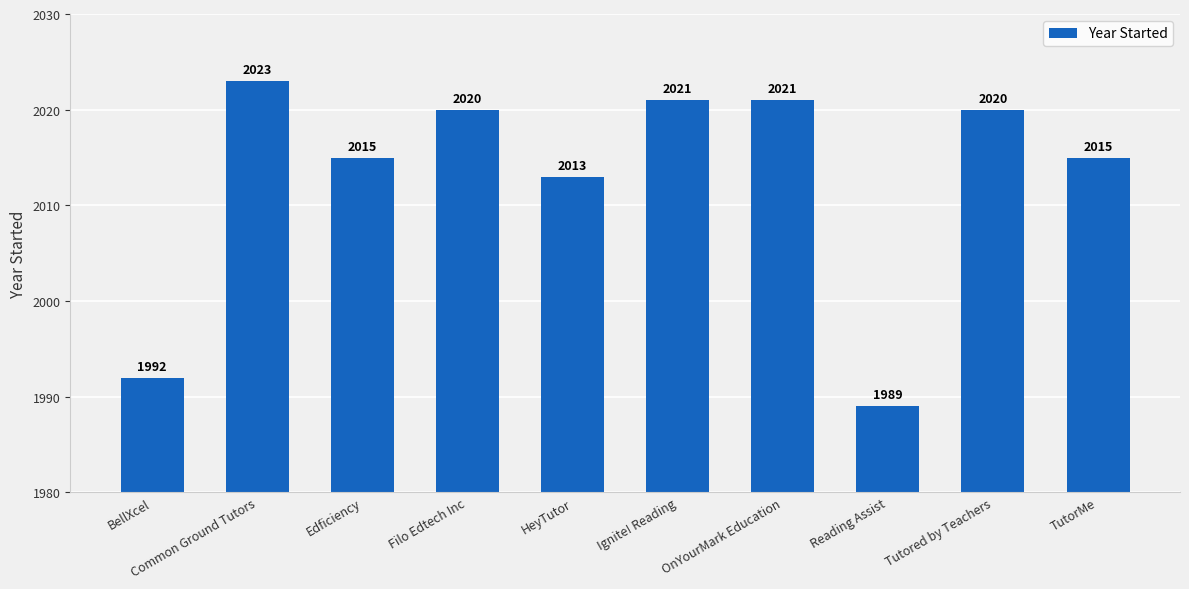

Read the value at Ignite! Reading.

2021